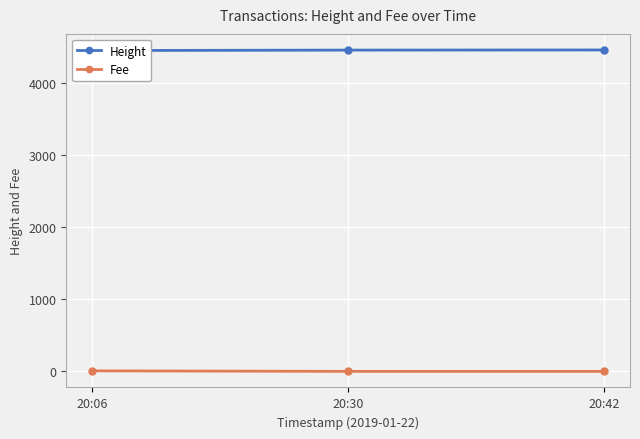

What are all the series names shown in the legend?

Height, Fee